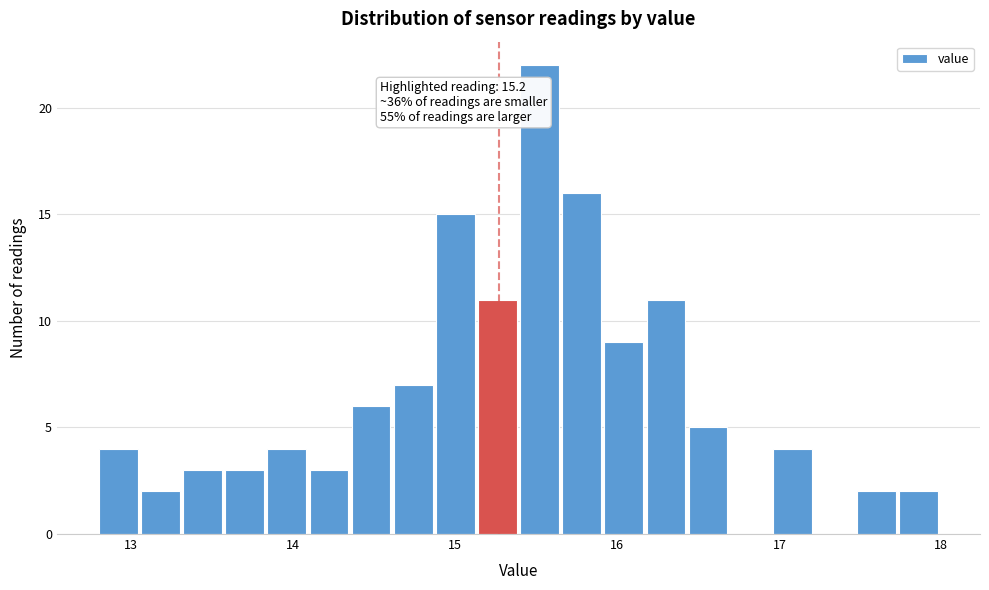

Read against the x-axis, roughly where is the centre of the tallest bar?

15.5